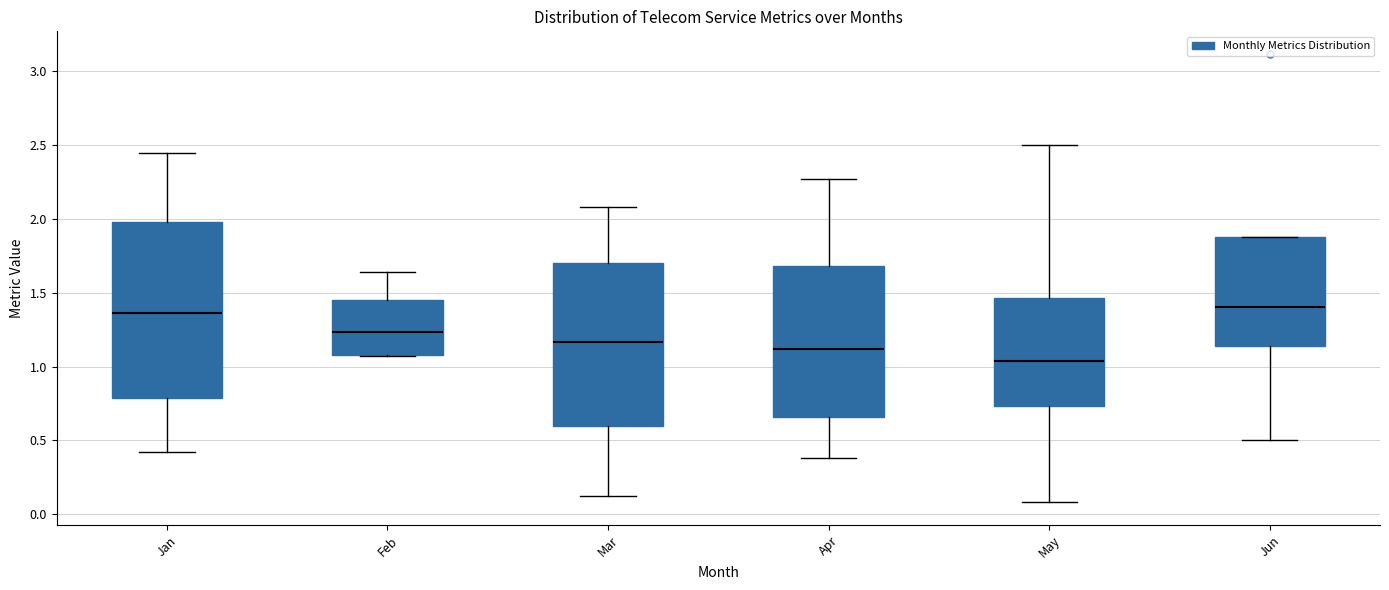

Reading left to right, read every box against the y-axis: the position of its median line, the range the box covers, and the ends of its whiskers. The values are not printed on the chart, so give them approximately, as read against the axis.

Jan: median 1.35, box 0.80 to 2.00, whiskers 0.40 to 2.45
Feb: median 1.25, box 1.10 to 1.45, whiskers 1.05 to 1.65
Mar: median 1.15, box 0.60 to 1.70, whiskers 0.10 to 2.10
Apr: median 1.10, box 0.65 to 1.70, whiskers 0.40 to 2.25
May: median 1.05, box 0.75 to 1.45, whiskers 0.10 to 2.50
Jun: median 1.40, box 1.15 to 1.90, whiskers 0.50 to 1.90